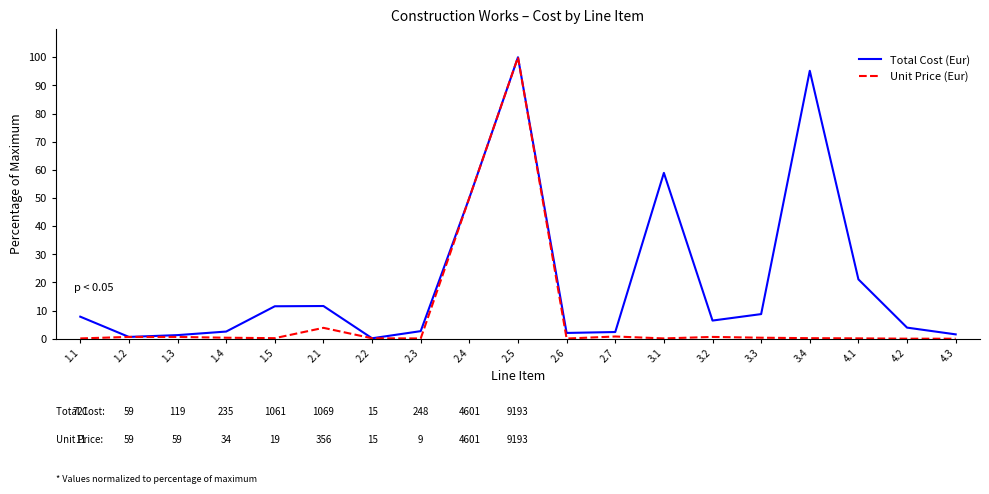

Which series has the largest range (max minus min)?

Unit Price (Eur)